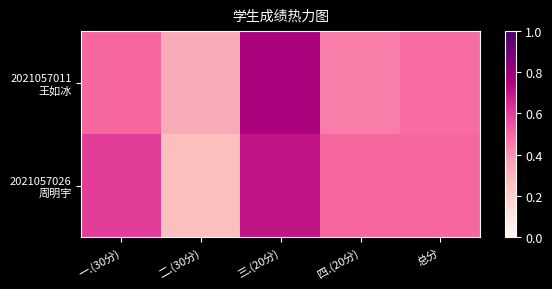

What is the spread (max minus min) of values at 三.(20分)?

0.1